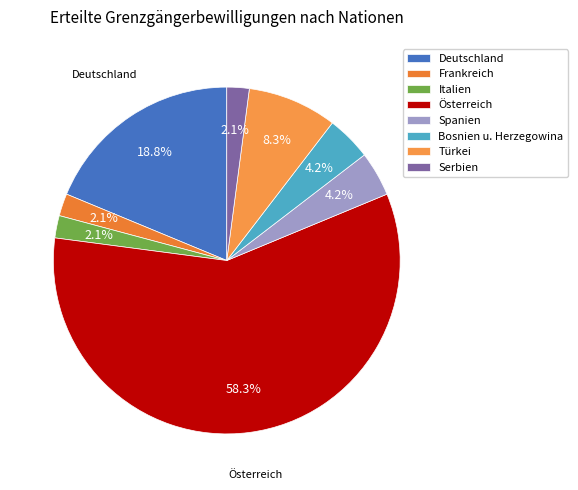

Combined, do Türkei and Frankreich account for over 50%?

No